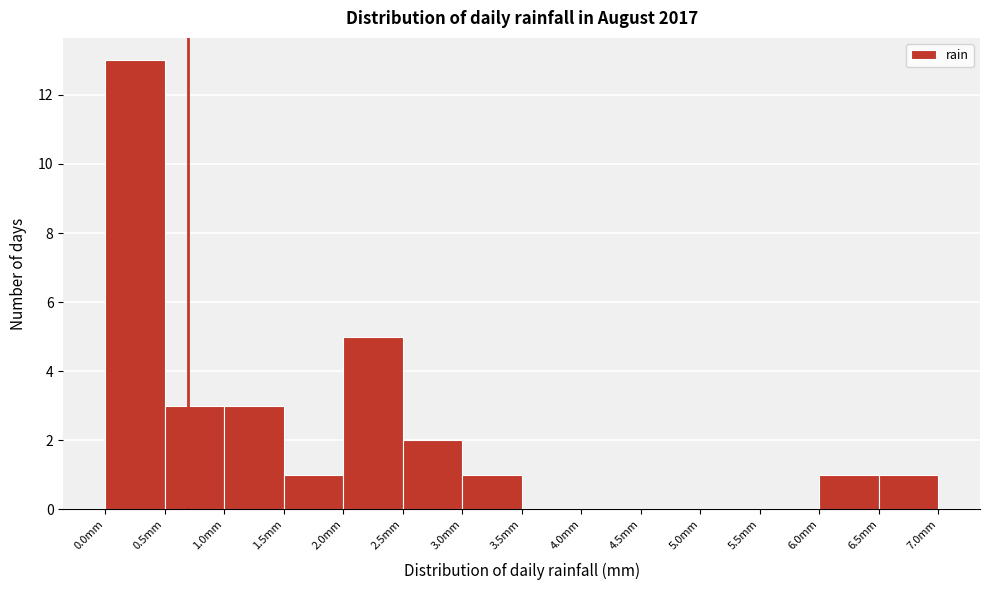

Reading left to right, transcribe this chart: for each bar, give the range it covers on the x-axis and its height. The values are not printed on the chart, so give them approximately, as read against the axis.

0.0 to 0.5: 13
0.5 to 1.0: 3
1.0 to 1.5: 3
1.5 to 2.0: 1
2.0 to 2.5: 5
2.5 to 3.0: 2
3.0 to 3.5: 1
3.5 to 4.0: 0
4.0 to 4.5: 0
4.5 to 5.0: 0
5.0 to 5.5: 0
5.5 to 6.0: 0
6.0 to 6.5: 1
6.5 to 7.0: 1